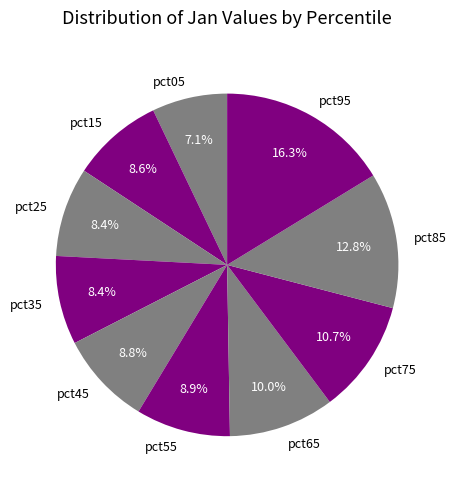

To the nearest percent, what is the average slice percentage?

10%